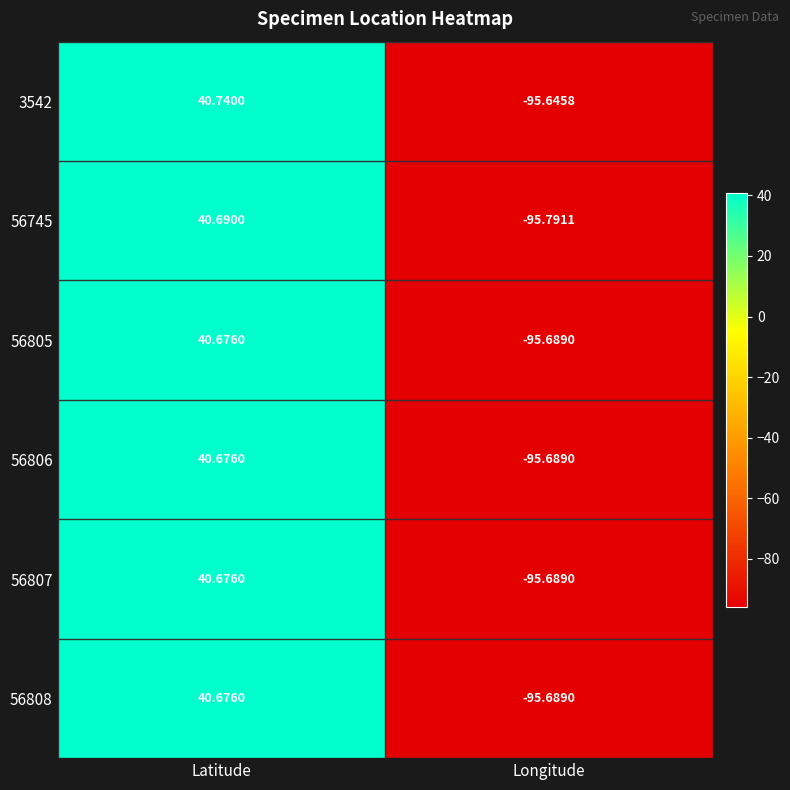

How many values in 56806 are below zero?

1